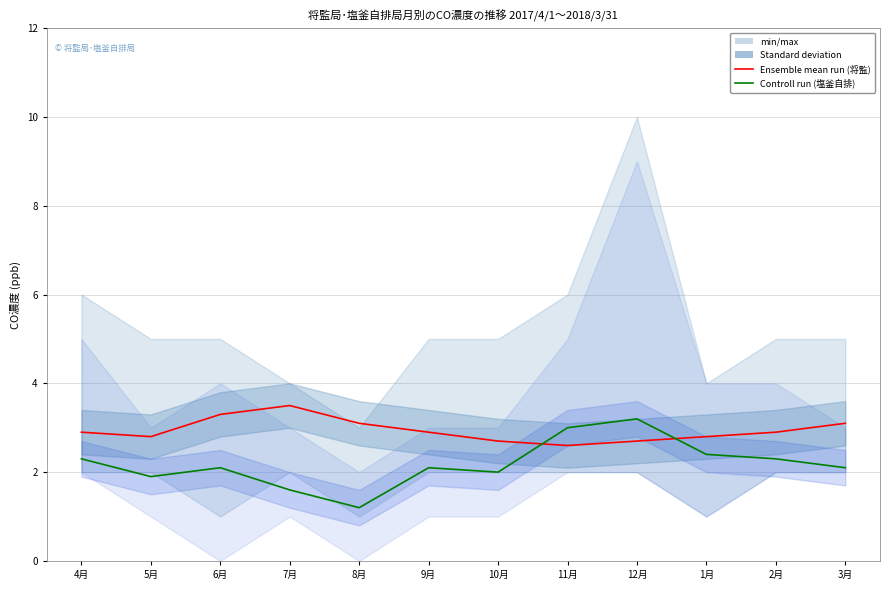

At which category is the sum across all series the highest?

12月